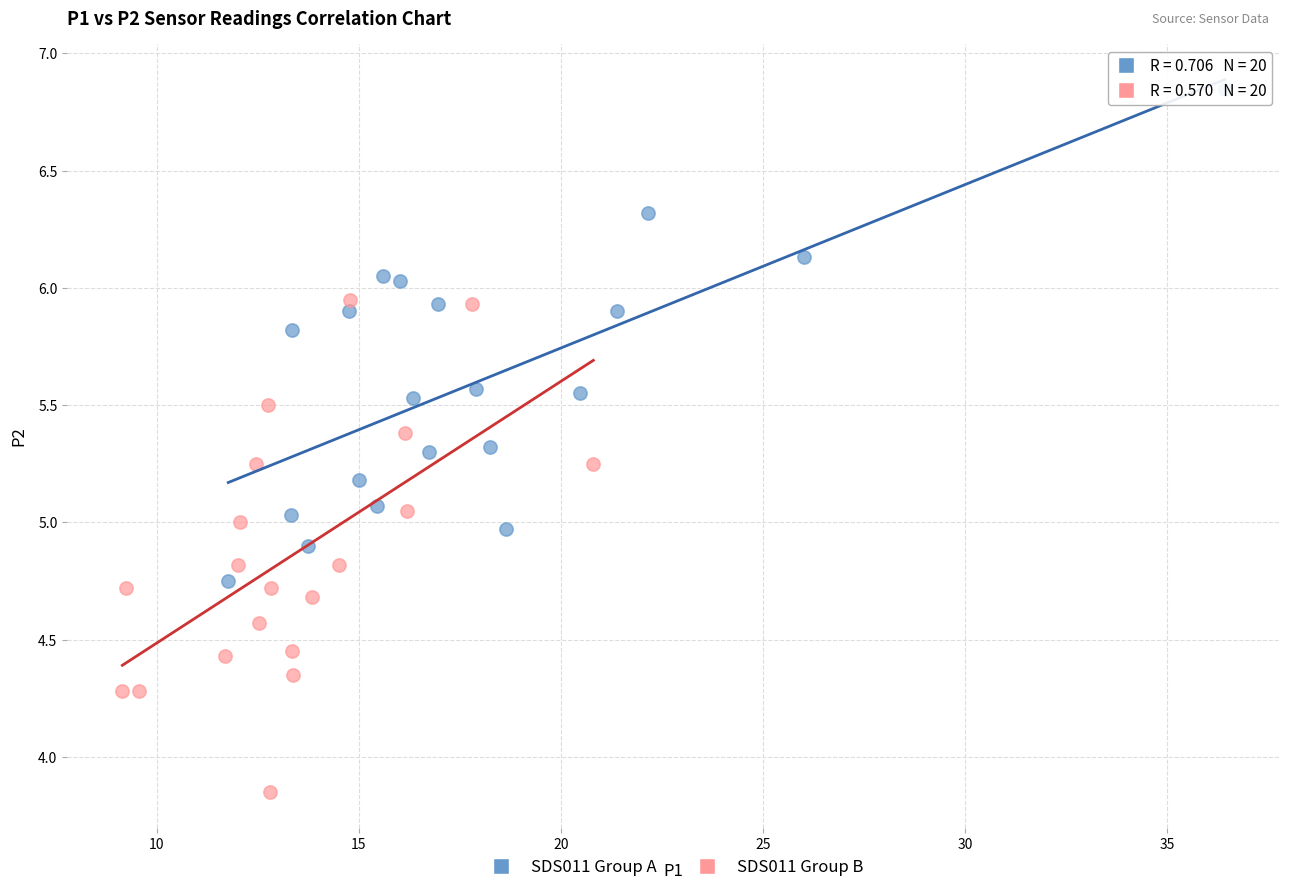

Which series reaches the maximum Y coordinate?

SDS011 Group A